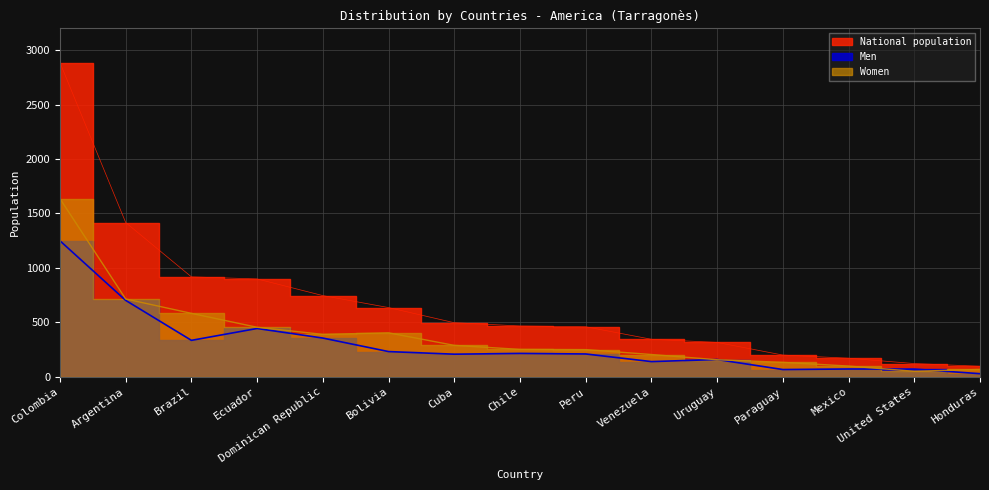

At Honduras, list the series in order from smallest to largest.

Men, Women, National population